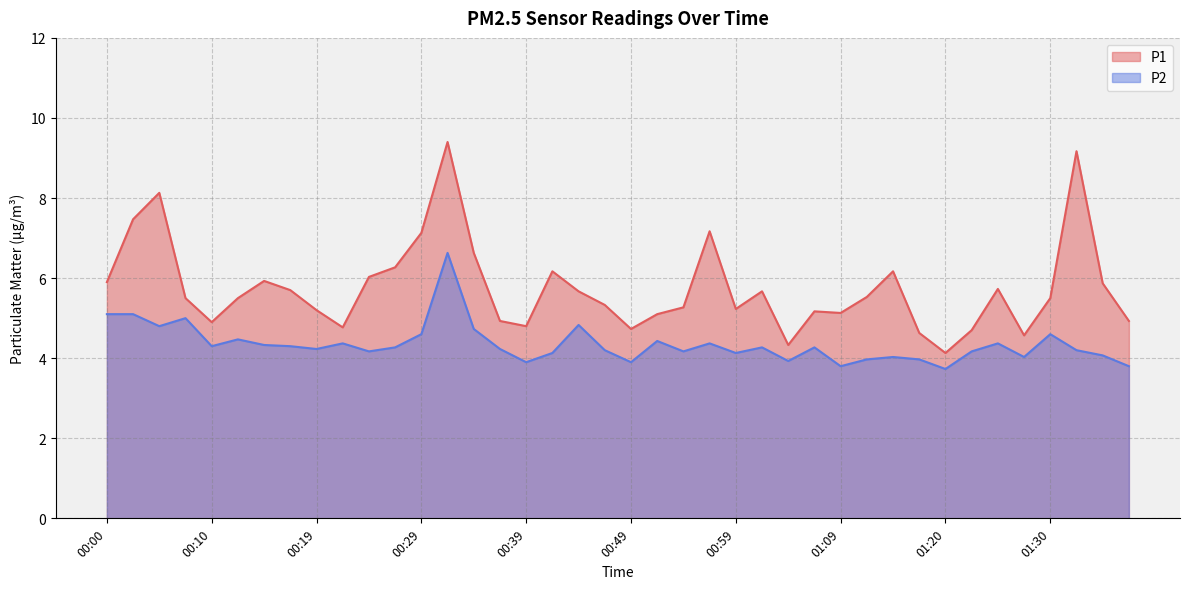

What is the approximate value of P2 at 00:19?

4.2